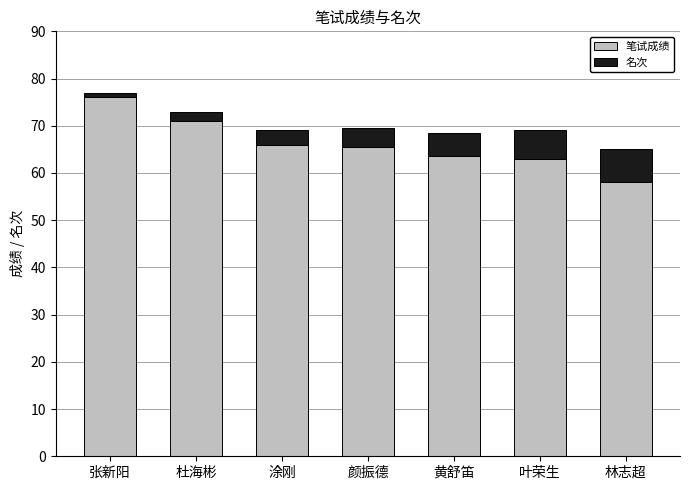

What are all the series names shown in the legend?

笔试成绩, 名次